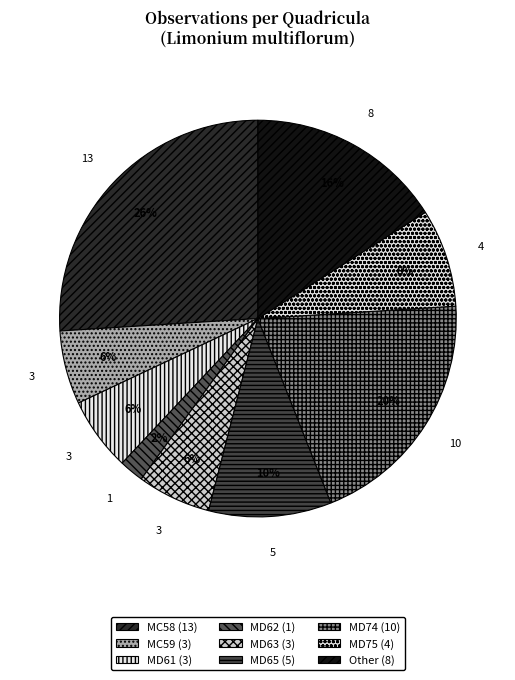

To the nearest percent, what percentage of the pie is MD62?

2%